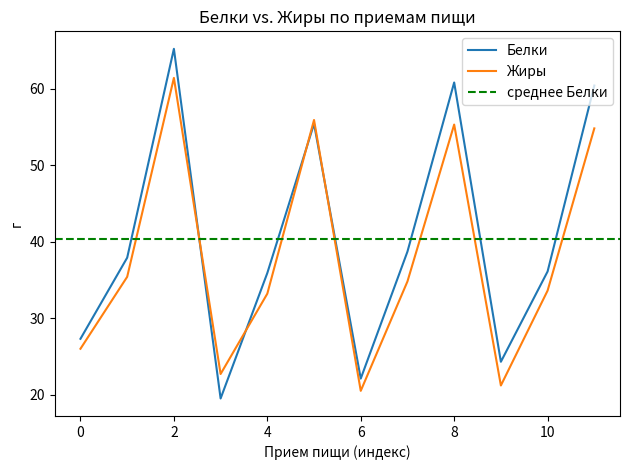

Read the Жиры value at 1.

35.4